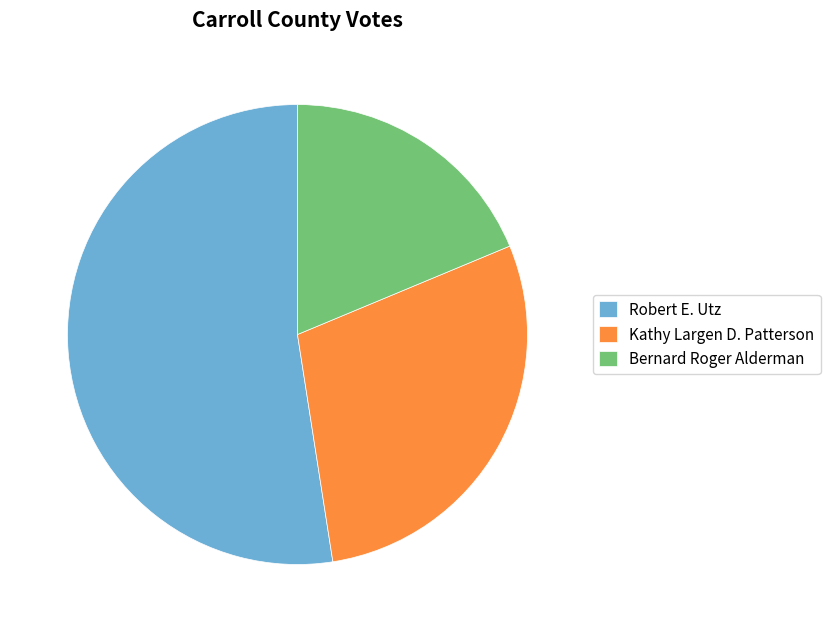

Rank the categories by value from highest to lowest.

Robert E. Utz, Kathy Largen D. Patterson, Bernard Roger Alderman